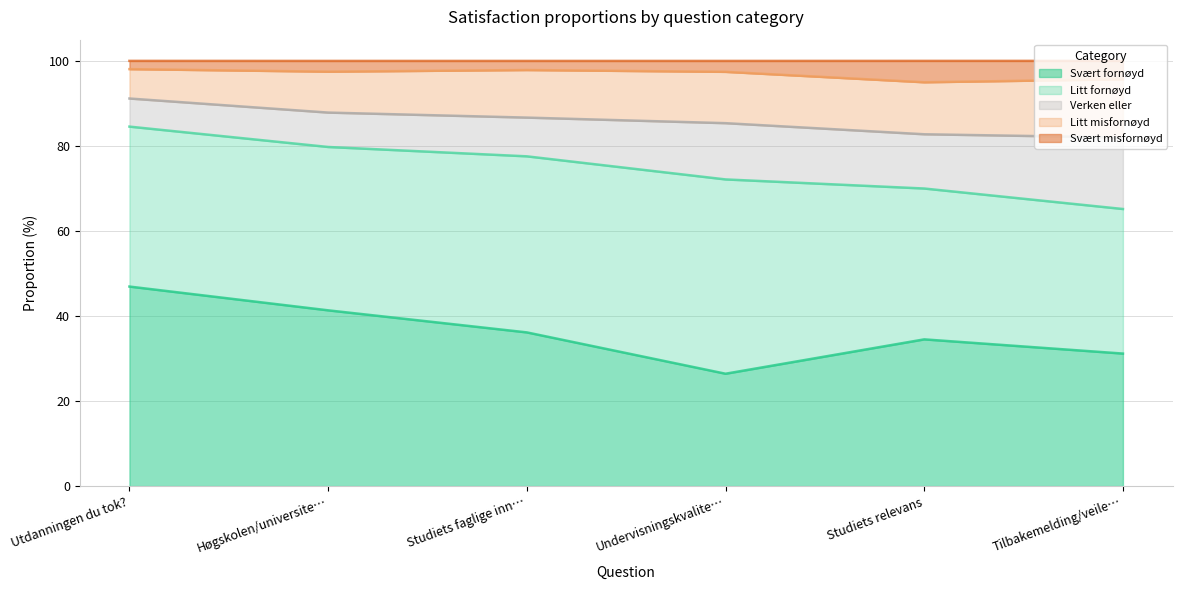

The value of Litt misfornøyd at Utdanningen du tok? is 3. True or false?

False